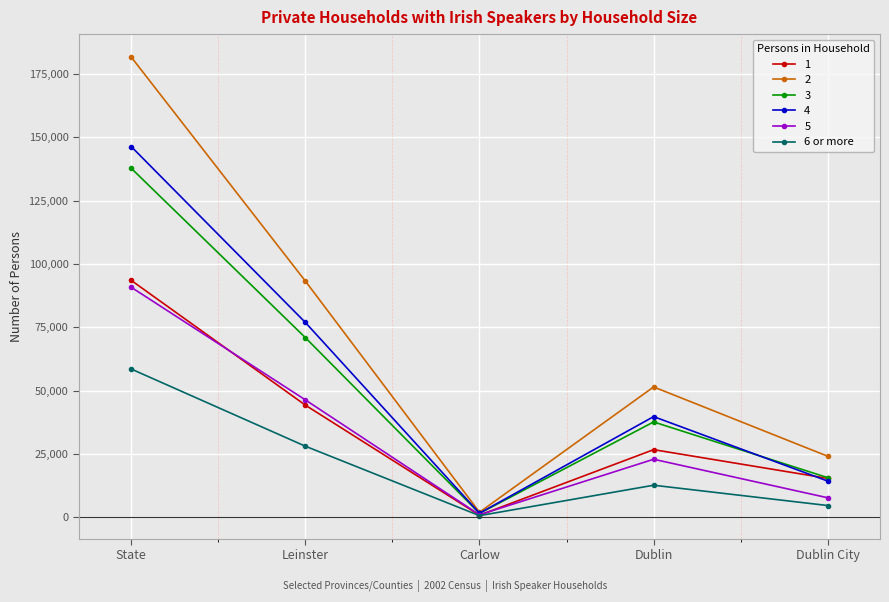

At which category is the sum across all series the highest?

State